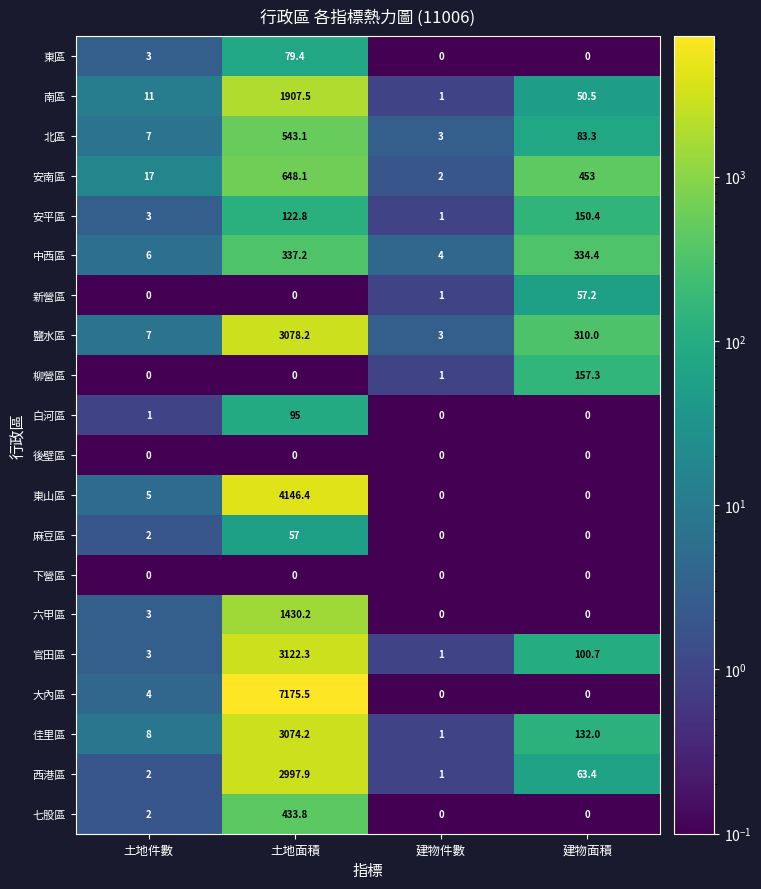

What is the average value of the 官田區 series?

806.8